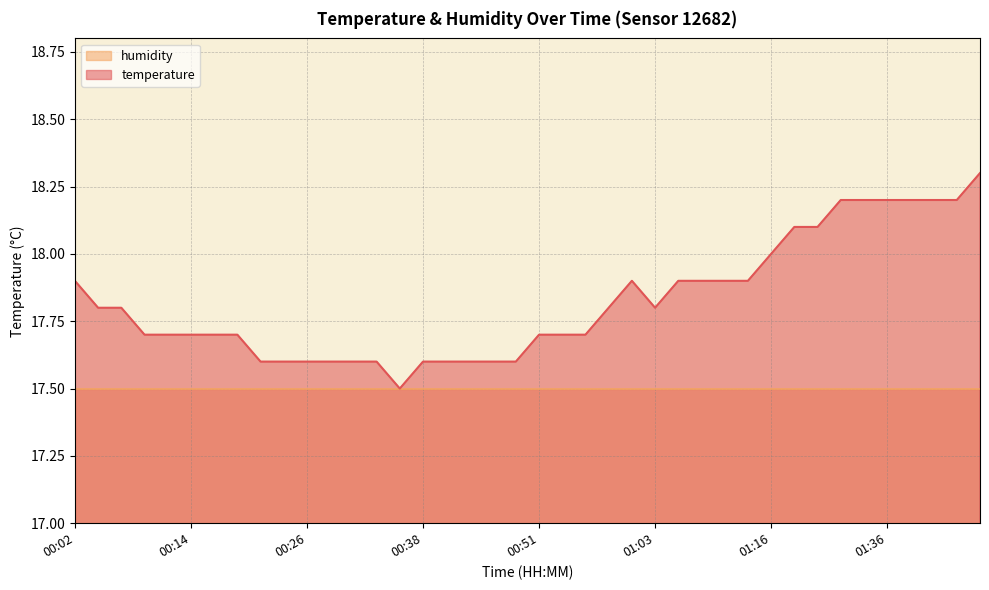

What is the approximate value at 00:38?

17.6